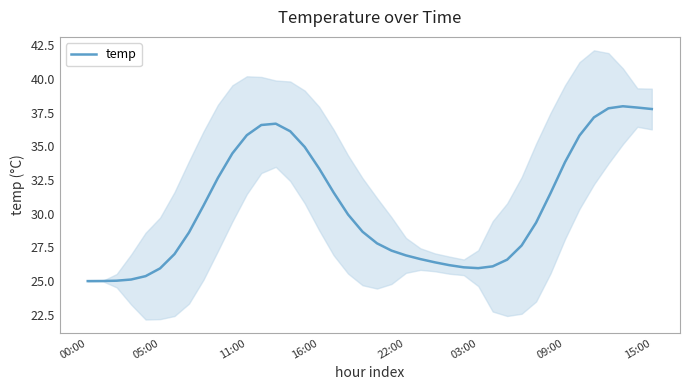

Is it true that the value at 30 is 27.6?

True